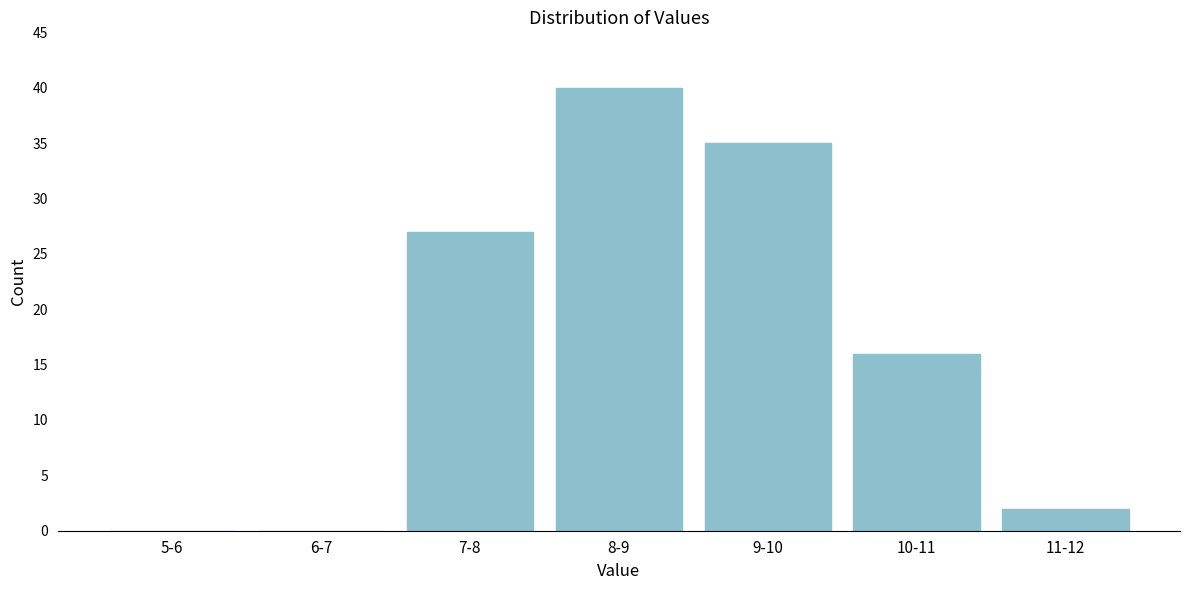

Reading left to right, list all the values displayed in this chart.

5-6=0	6-7=0	7-8=27	8-9=40	9-10=35	10-11=16	11-12=2